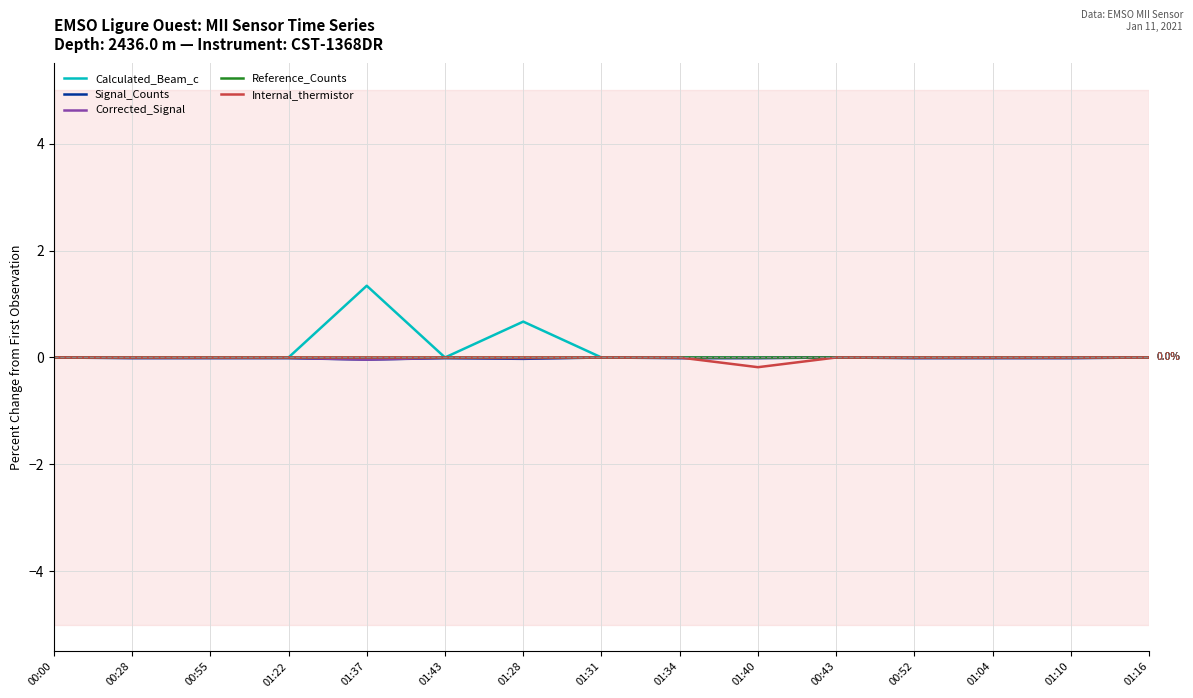

Does the chart display data point markers on the line(s)?

No